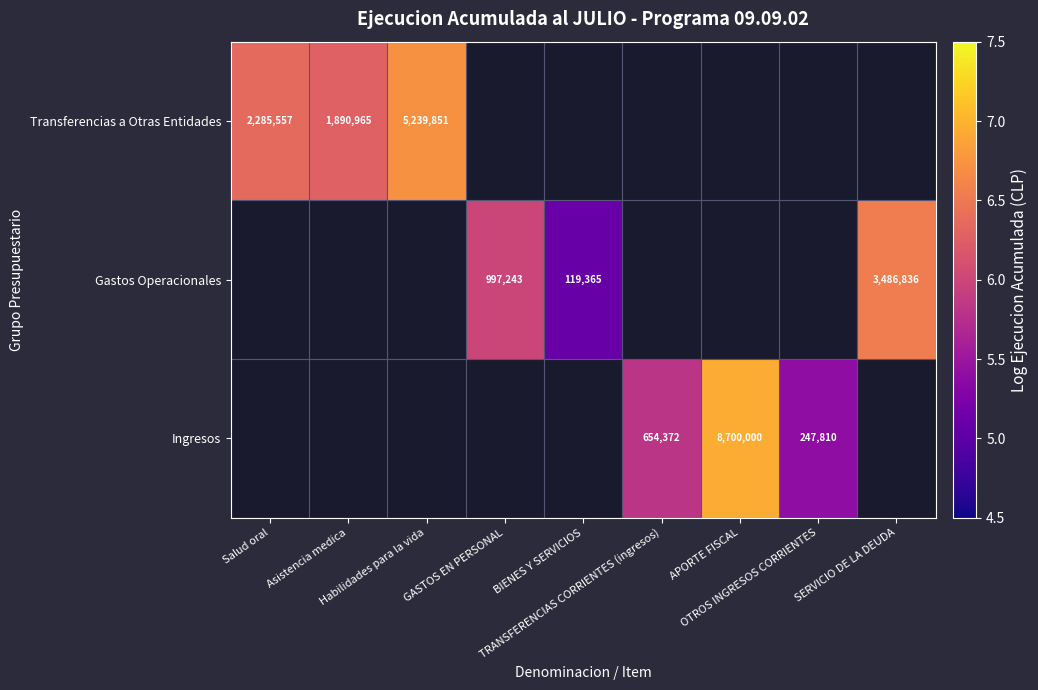

Is the value of Transferencias a Otras Entidades at GASTOS EN PERSONAL greater than the value of Gastos Operacionales at BIENES Y SERVICIOS?

No